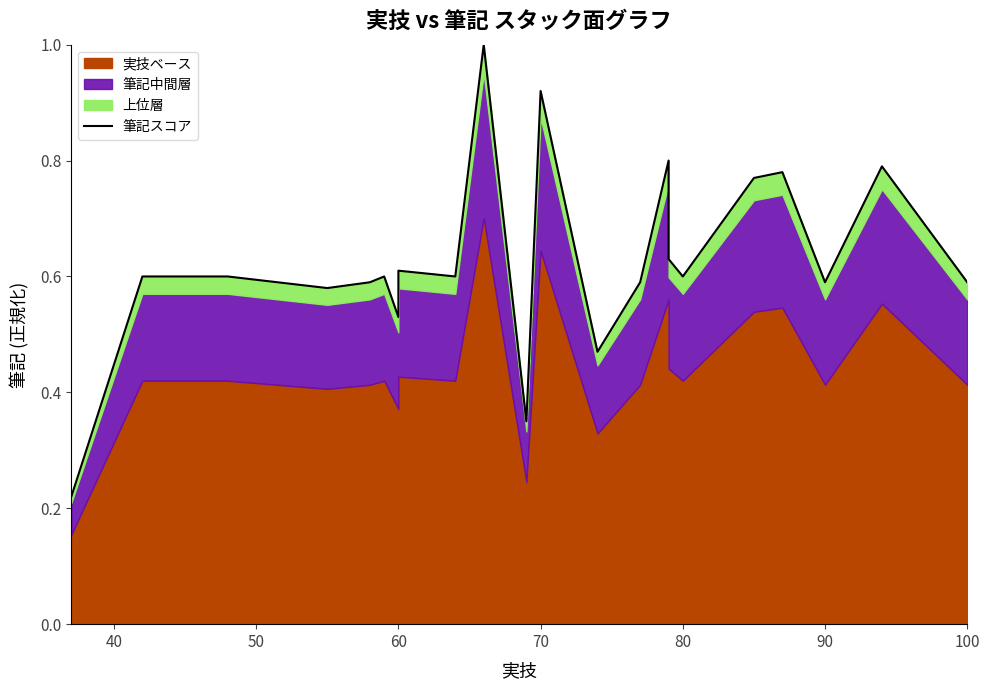

At which category does the data reach its first local peak?

60